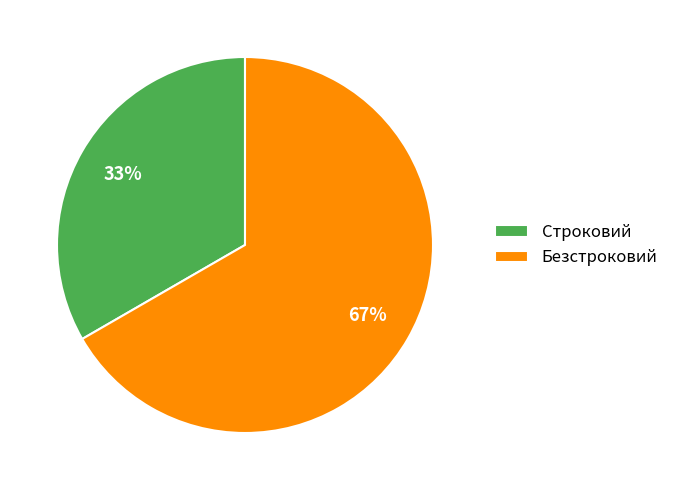

Approximately how many times larger is the value at Безстроковий compared to Строковий?

2.0